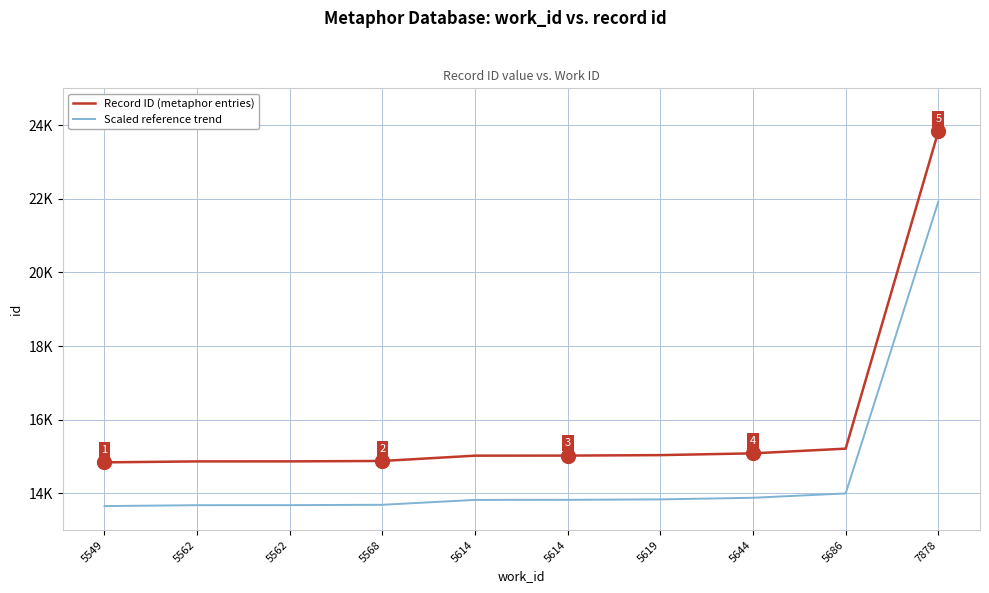

Does the chart display data point markers on the line(s)?

No